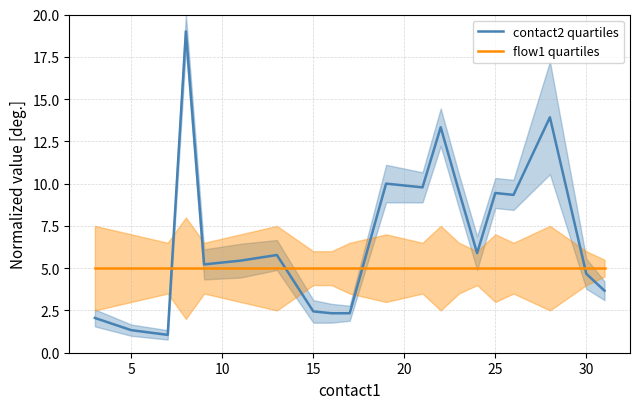

True or false: flow1 quartiles has a value of 5.0 at 25.

True